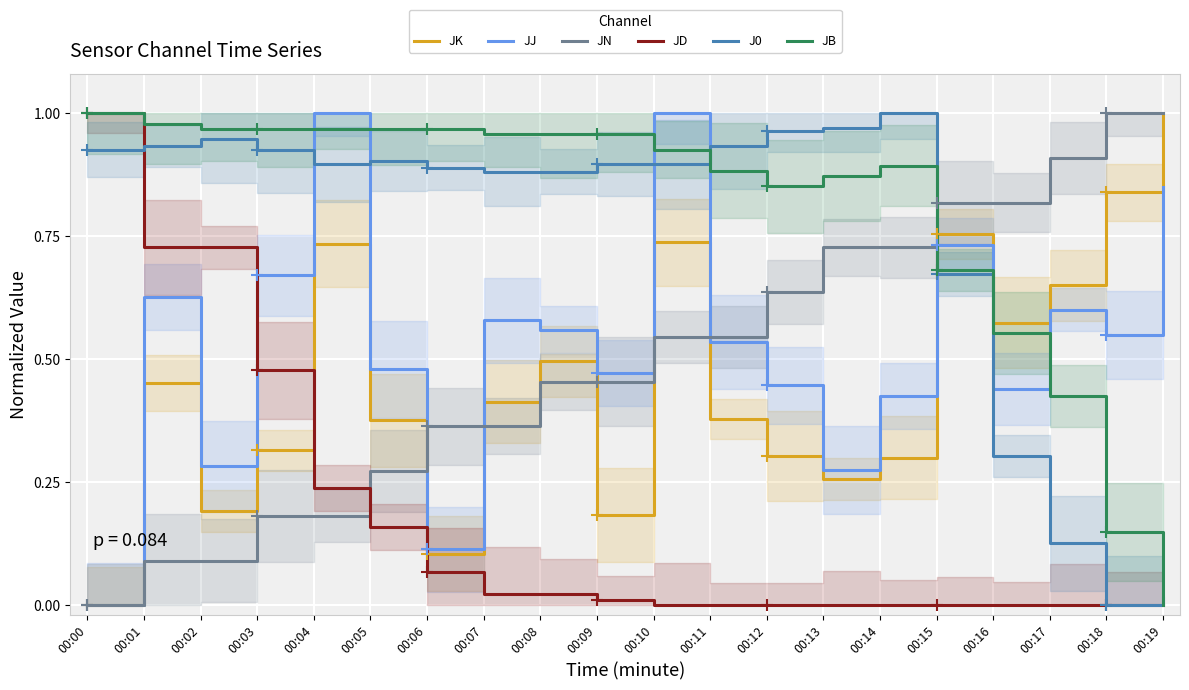

What is the highest value of the J0 series?

1.0